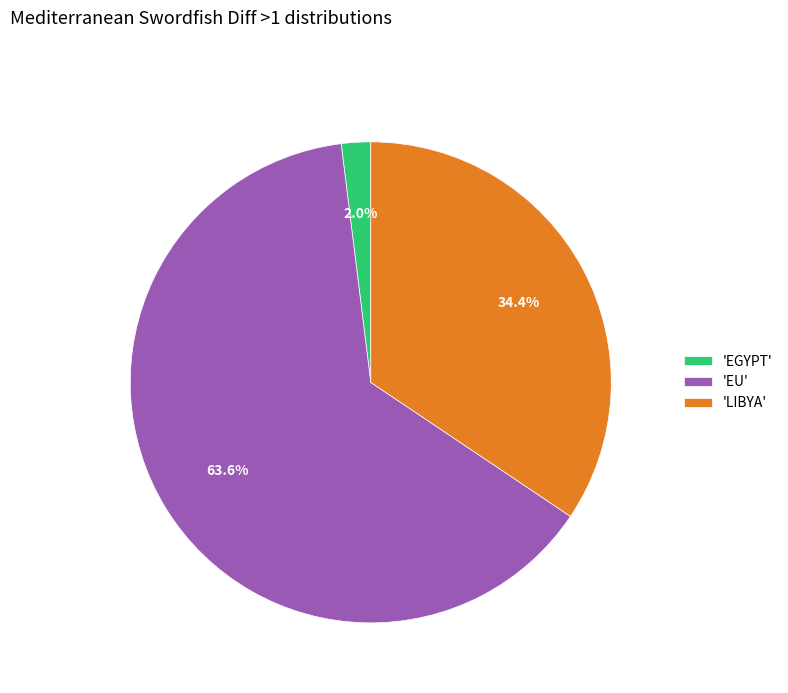

What portion of the pie excludes 'EGYPT'?

98.0%